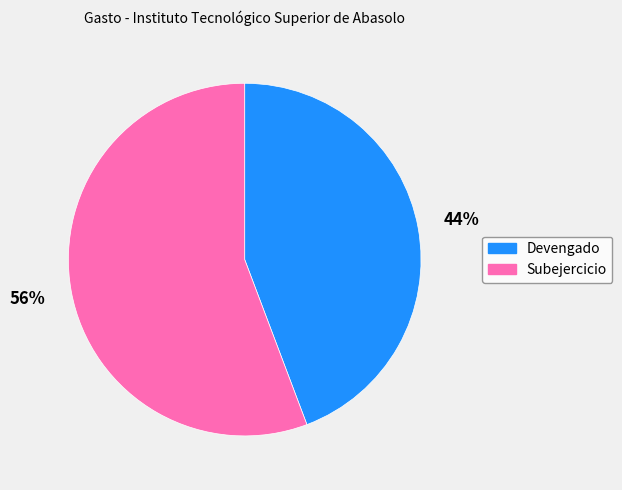

True or false: Devengado accounts for 44% of the total.

True